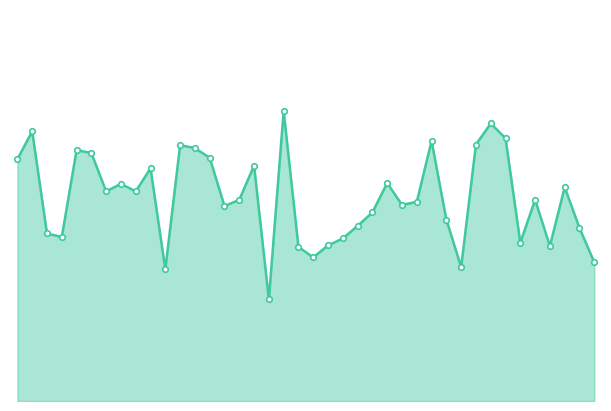

What is the average value?

9.7